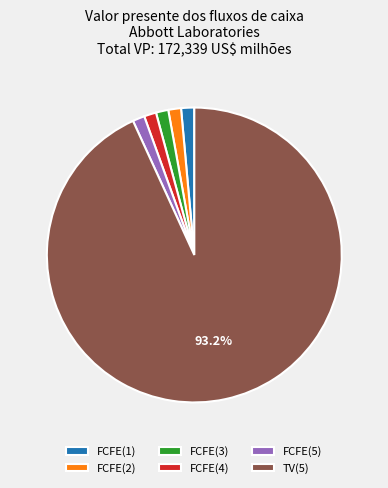

Which category has the biggest portion of the pie?

TV(5)